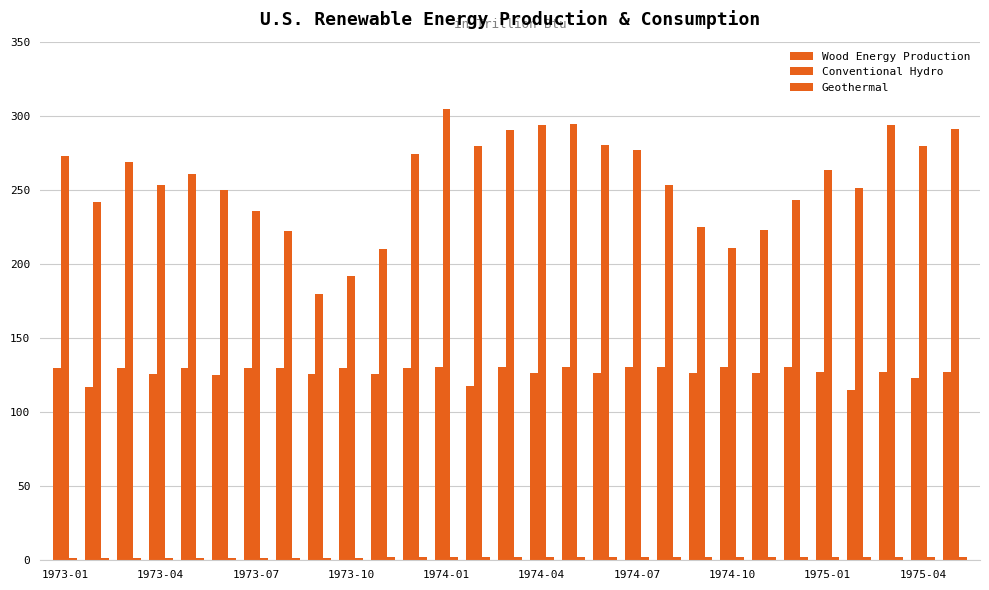

How many data points in Conventional Hydro are above 260?

15